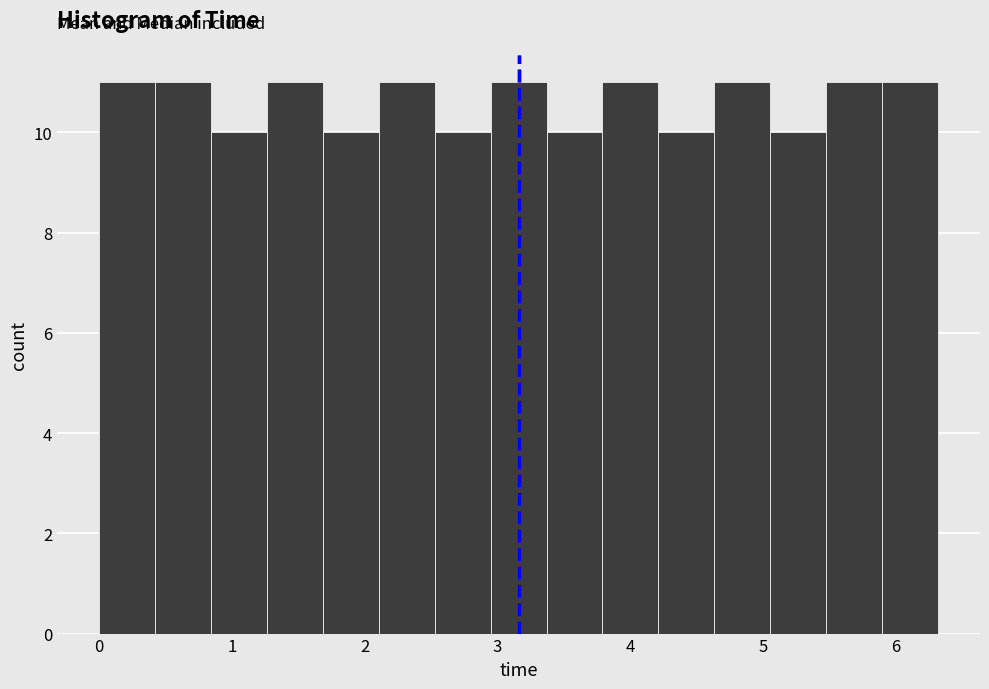

How tall is the bar that spans 4.6 to 5.1 on the x-axis? Neither the bar edges nor the heights are printed on the chart, so give them approximately, as read against the axes.

11